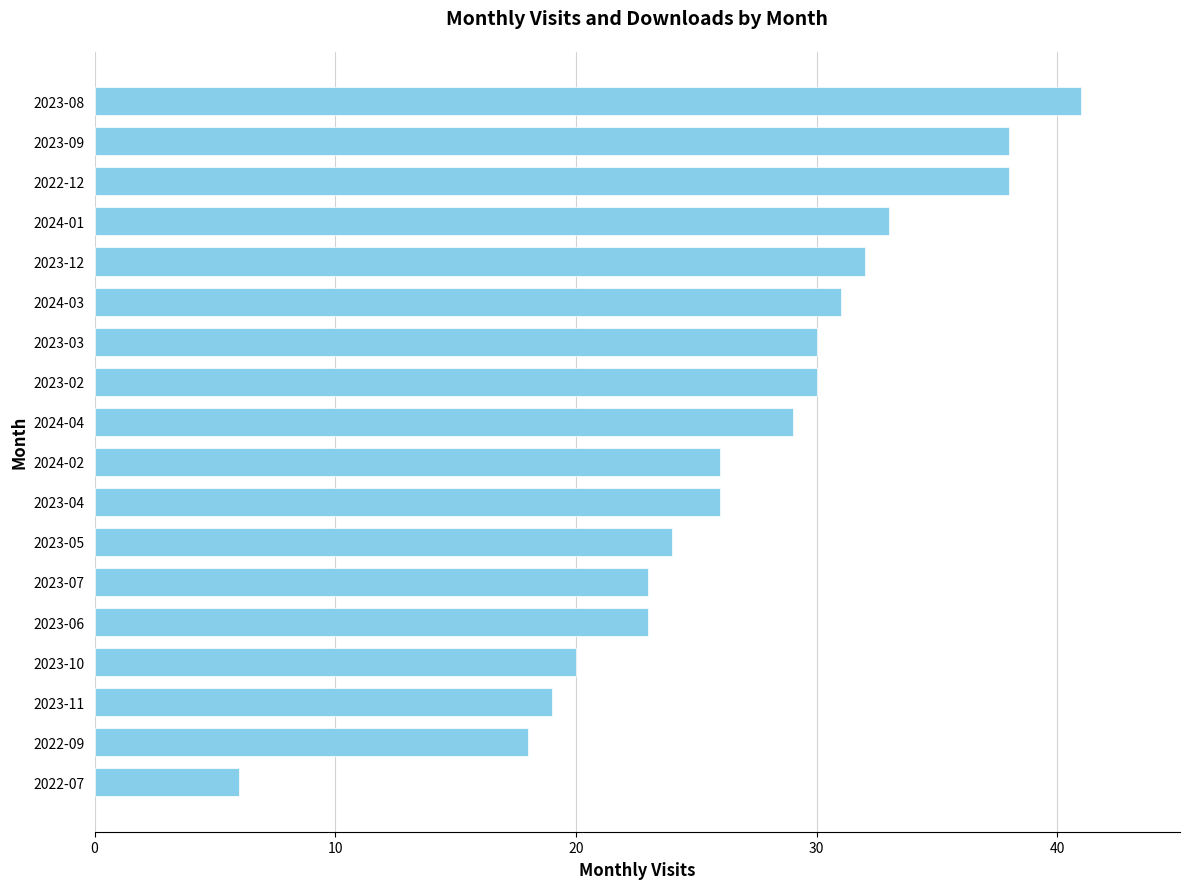

What is the change in value from 2023-08 to 2024-03?

-10